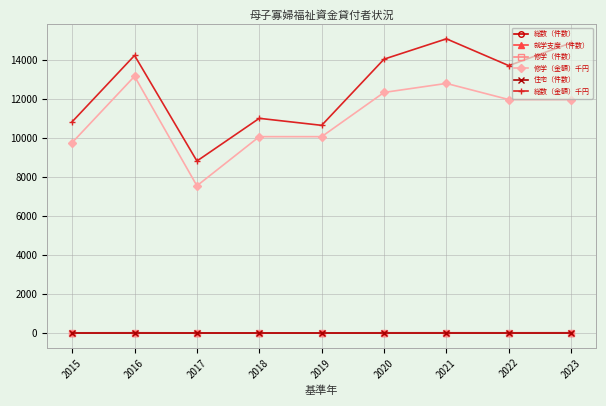

Where is the first local maximum for 修学（金額）千円?

2016